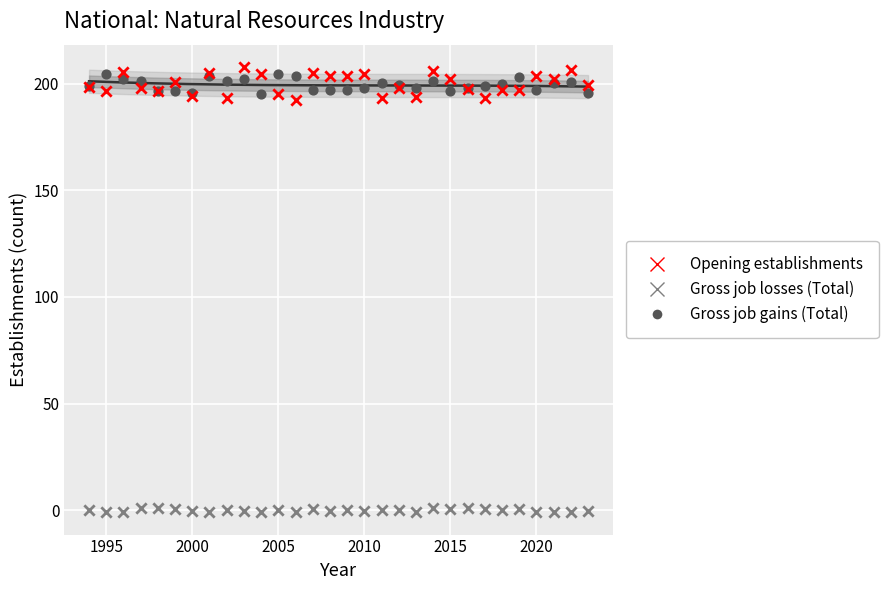

Which series contains the highest Y value?

Opening establishments